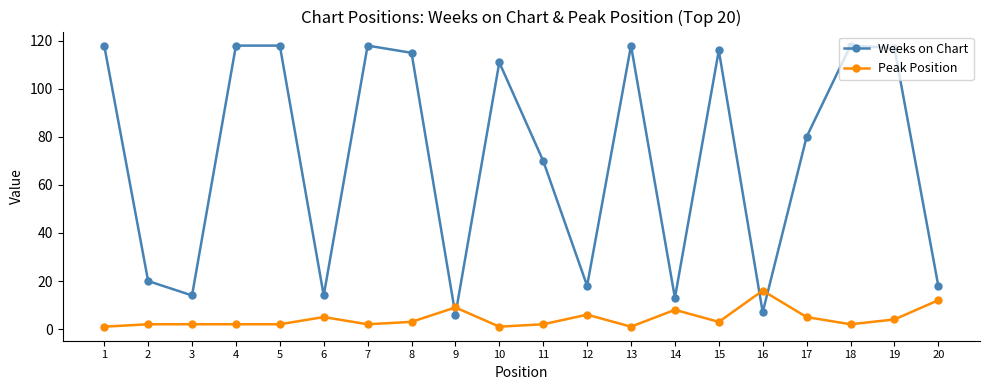

Count the number of data series in this chart.

2